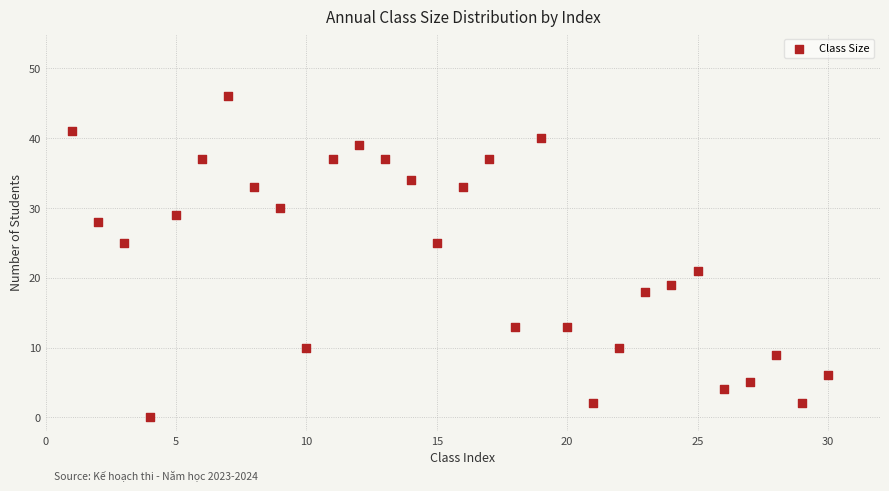

What is the range of X values (max minus min)?

29